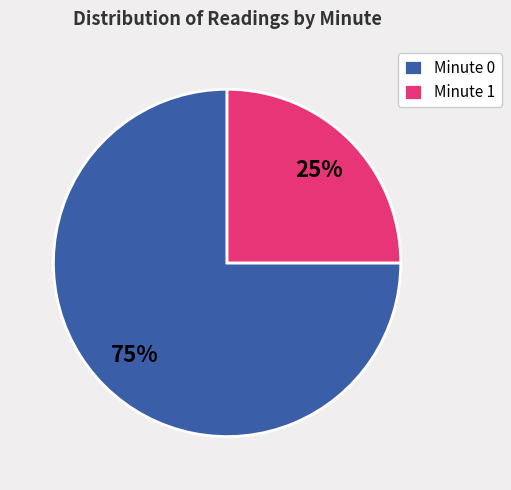

Is there any slice that represents more than half of the pie?

Yes